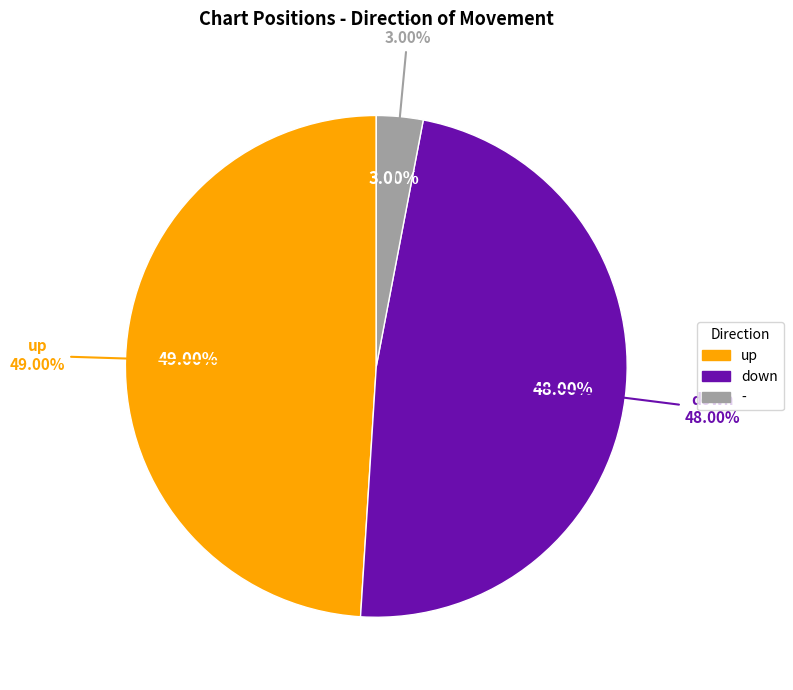

How much of the chart is everything except -?

97.0%